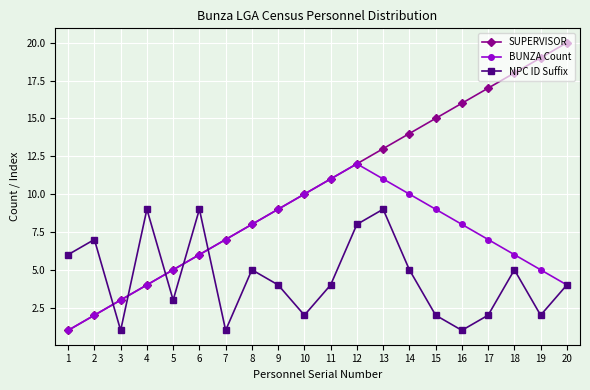

What is the value of the BUNZA Count point at the 10th from the left?

10